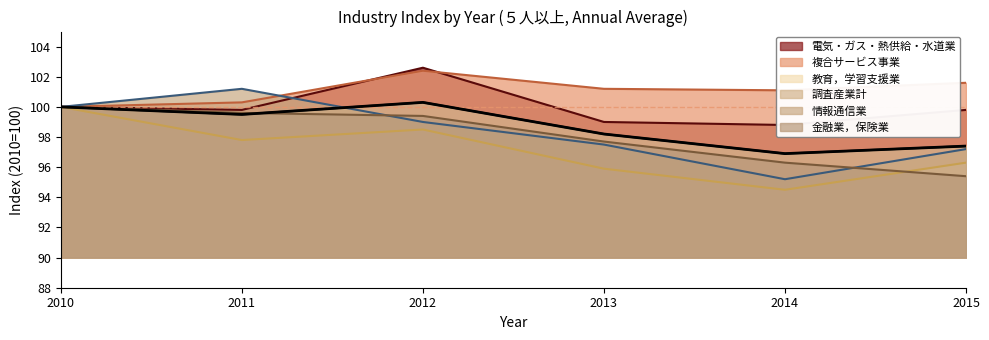

Reading left to right, transcribe all the data shown in this chart.

電気・ガス・熱供給・水道業: 100.0	99.8	102.6	99.0	98.8	99.8
複合サービス事業: 100.0	100.3	102.4	101.2	101.1	101.6
教育，学習支援業: 100.0	97.8	98.5	95.9	94.5	96.3
調査産業計: 100.0	99.5	100.3	98.2	96.9	97.4
情報通信業: 100.0	101.2	99.0	97.5	95.2	97.2
金融業，保険業: 100.0	99.6	99.4	97.7	96.3	95.4